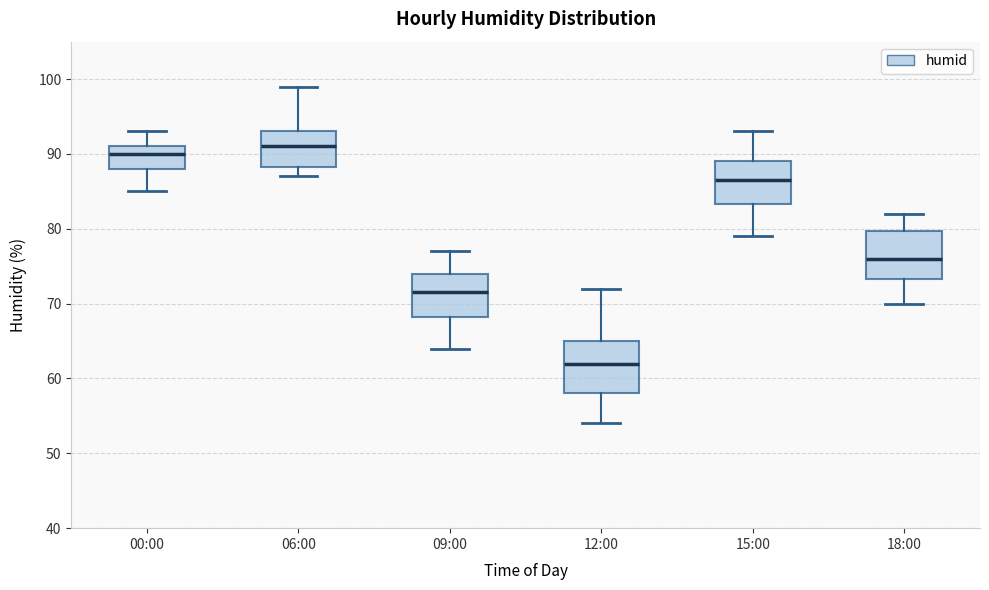

Reading left to right, read every box against the y-axis: the position of its median line, the range the box covers, and the ends of its whiskers. The values are not printed on the chart, so give them approximately, as read against the axis.

00:00: median 90, box 88 to 91, whiskers 85 to 93
06:00: median 91, box 88 to 93, whiskers 87 to 99
09:00: median 72, box 68 to 74, whiskers 64 to 77
12:00: median 62, box 58 to 65, whiskers 54 to 72
15:00: median 87, box 83 to 89, whiskers 79 to 93
18:00: median 76, box 73 to 80, whiskers 70 to 82